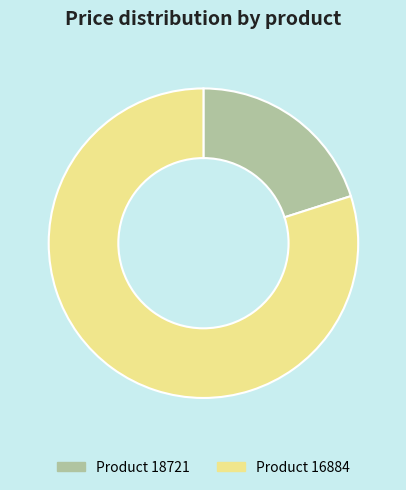

Is there any slice that represents more than half of the pie?

Yes